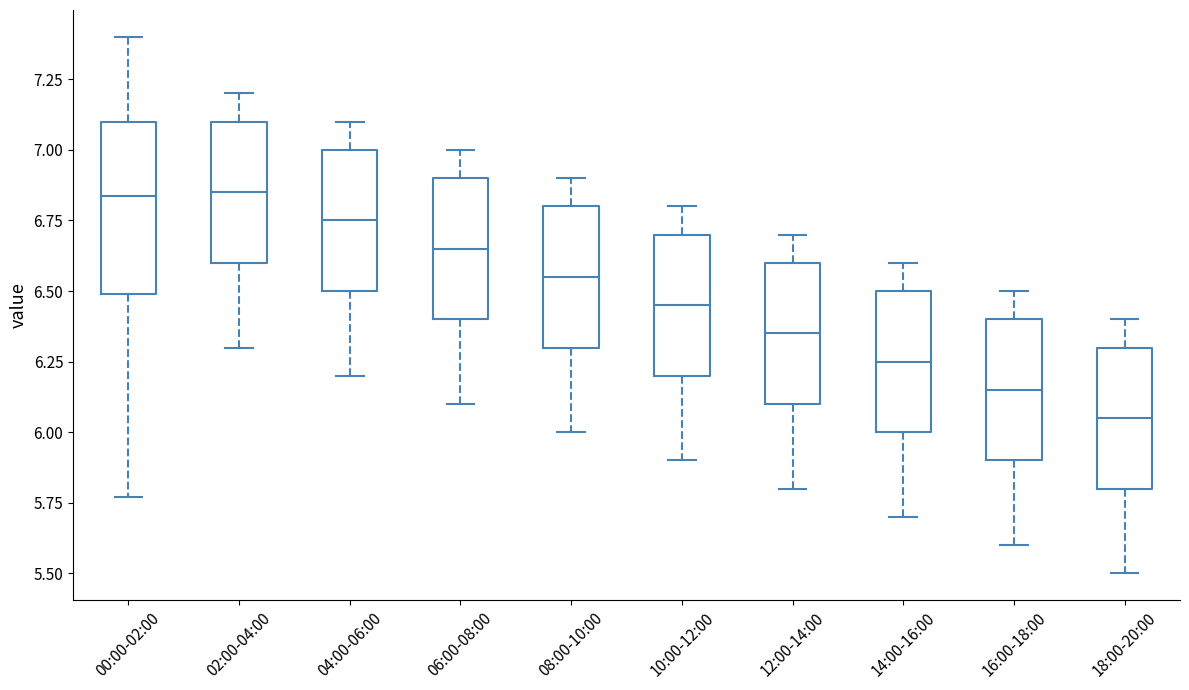

Comparing the boxes themselves (not the whiskers), which one is the tallest?

00:00-02:00